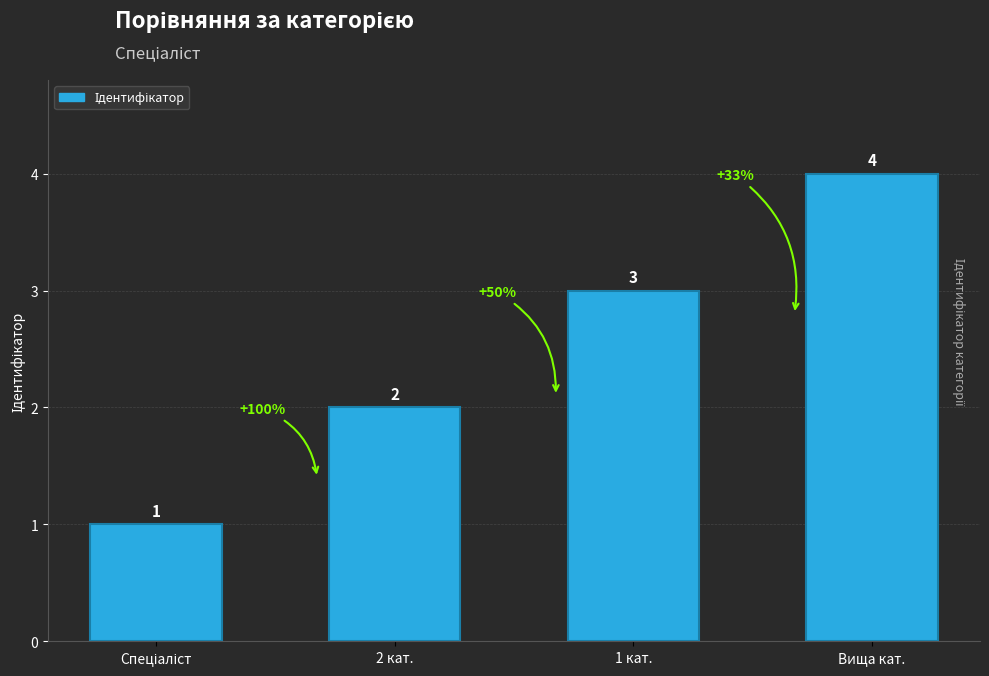

What is the change in value from Спеціаліст to Спеціаліст другої категорії?

+1